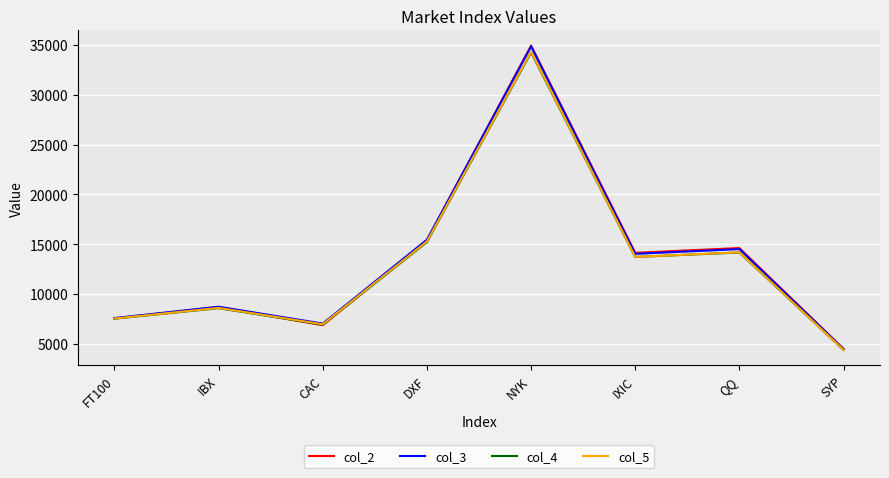

Between NYK and QQ, which series saw the biggest shift?

col_3